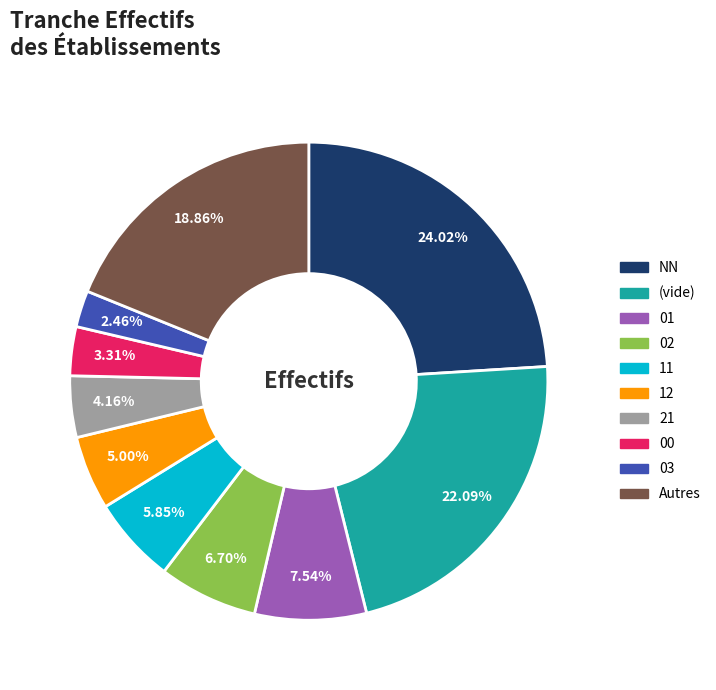

Which category has the smallest portion of the pie?

03